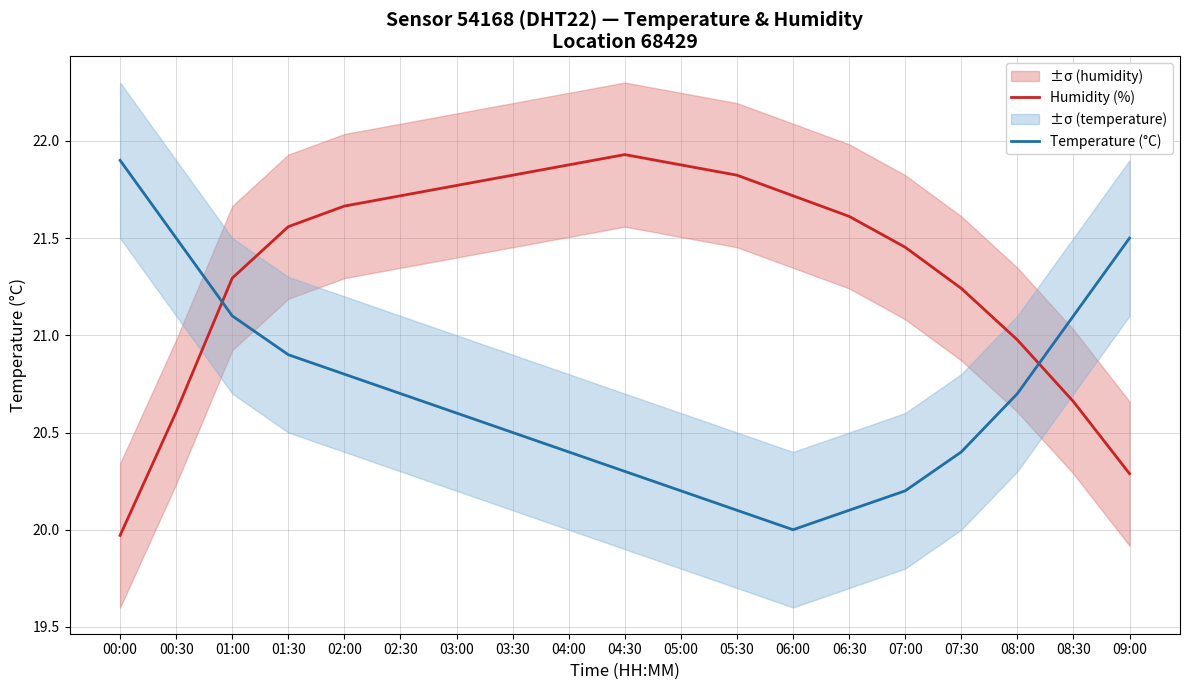

The Temperature (°C) series shows 21.5 at 00:30. True or false?

True